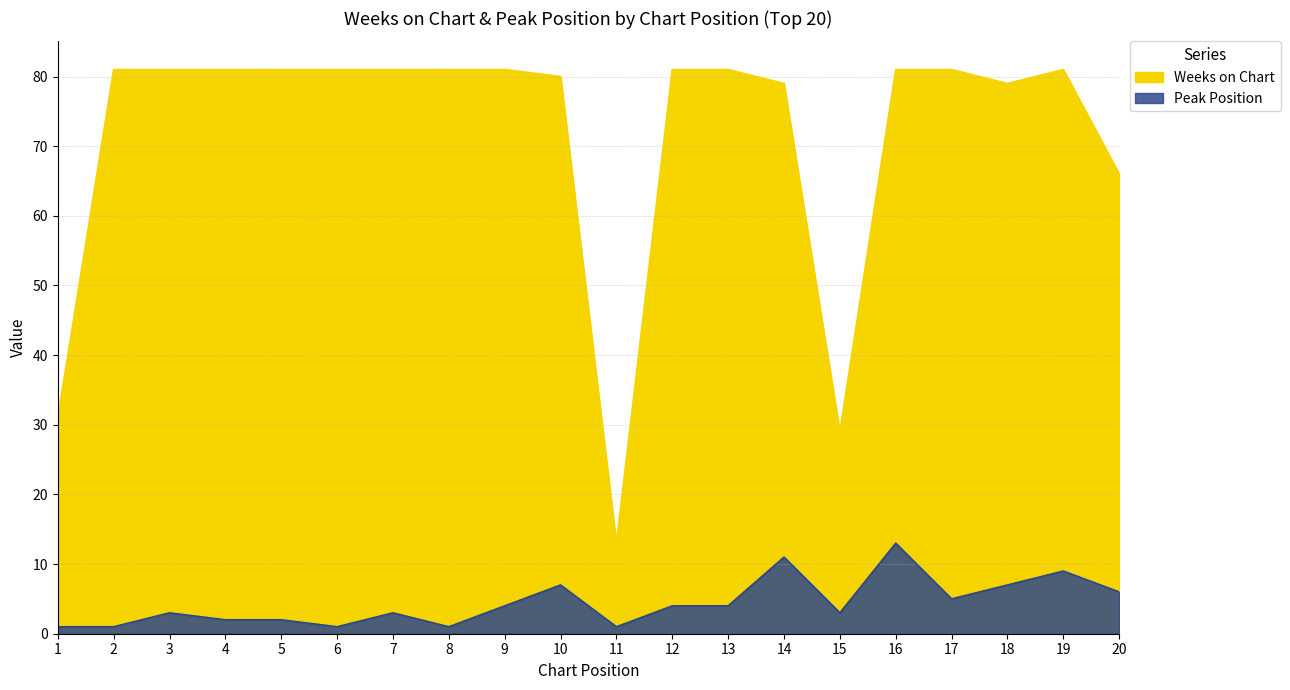

At which label does Peak Position reach its minimum?

1